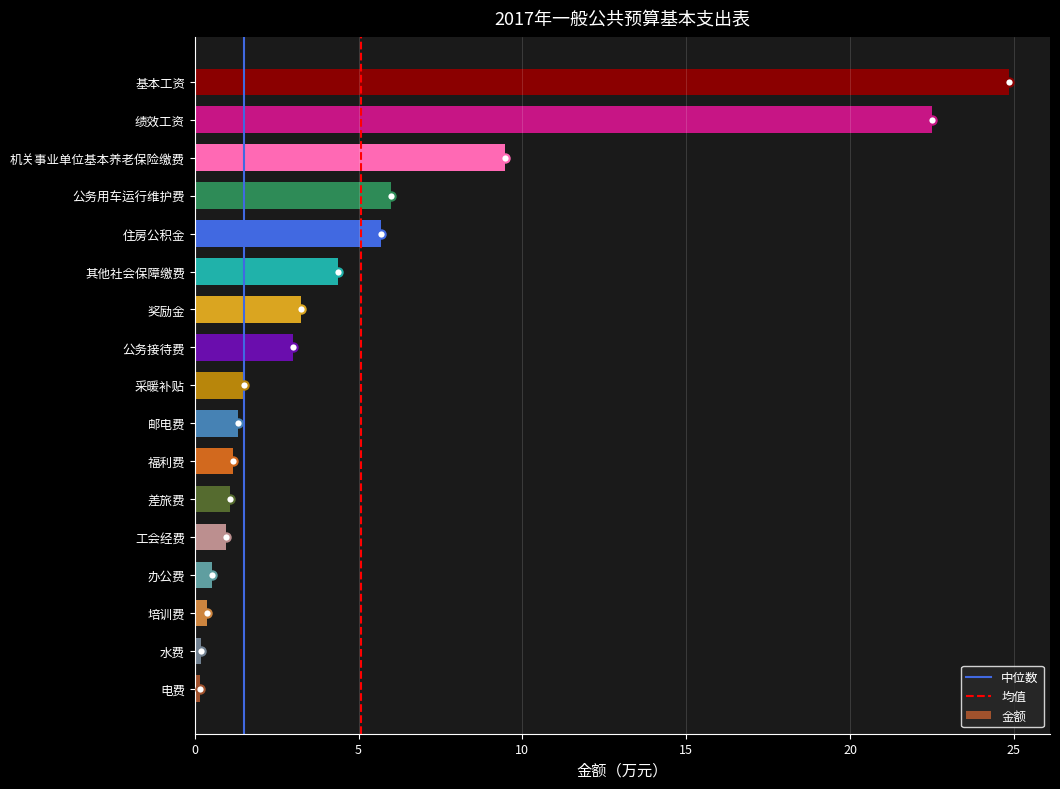

What is the sum of the values at 住房公积金 and 奖励金?

8.9